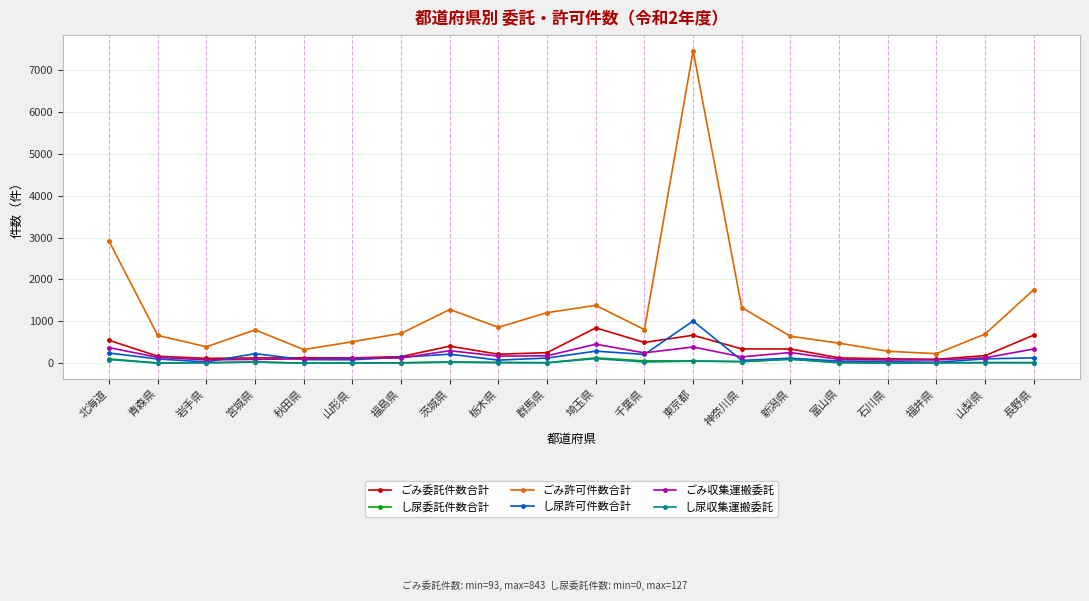

At which label is し尿許可件数合計 closest to 514?

埼玉県